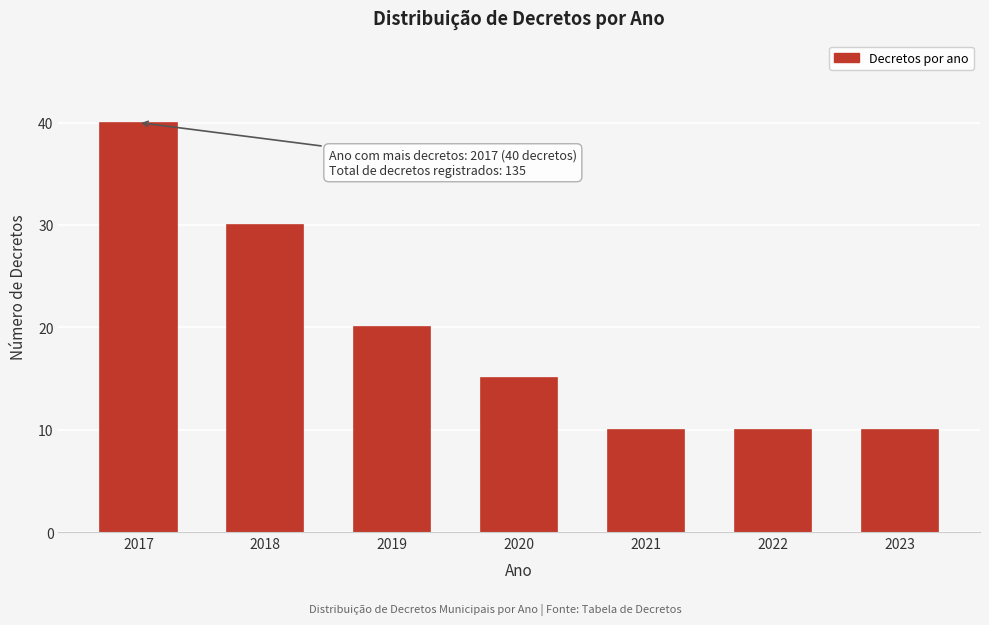

Reading left to right, list all the values displayed in this chart.

2017=40	2018=30	2019=20	2020=15	2021=10	2022=10	2023=10